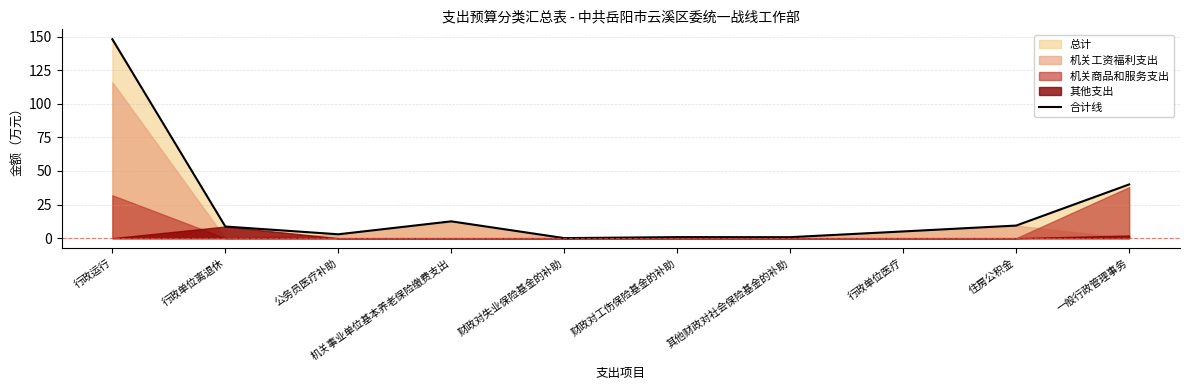

Rank the categories by value from lowest to highest.

财政对失业保险基金的补助, 其他财政对社会保险基金的补助, 财政对工伤保险基金的补助, 公务员医疗补助, 行政单位医疗, 行政单位离退休, 住房公积金, 机关事业单位基本养老保险缴费支出, 一般行政管理事务, 行政运行